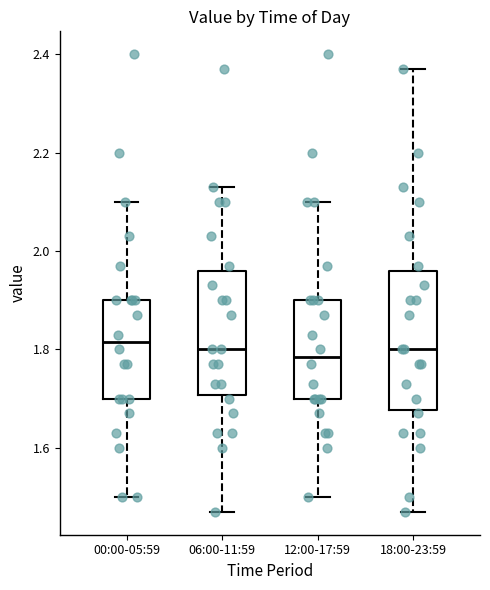

Where does the lower whisker of the box for 06:00-11:59 end on the y-axis? The values are not printed on the chart, so give them approximately, as read against the axis.

1.48